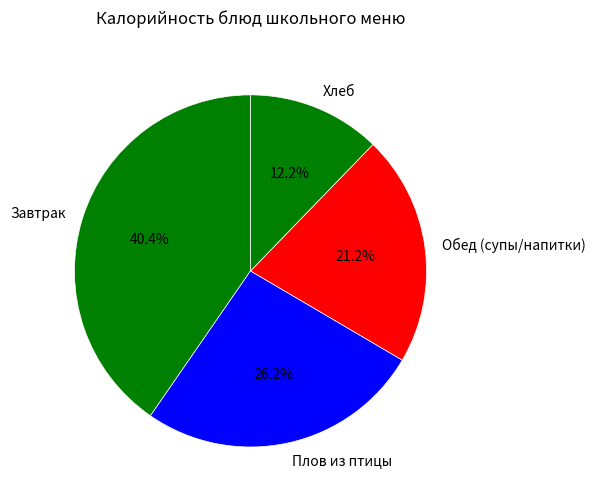

What is the ratio of the value at Обед (супы/напитки) to the value at Хлеб?

1.7